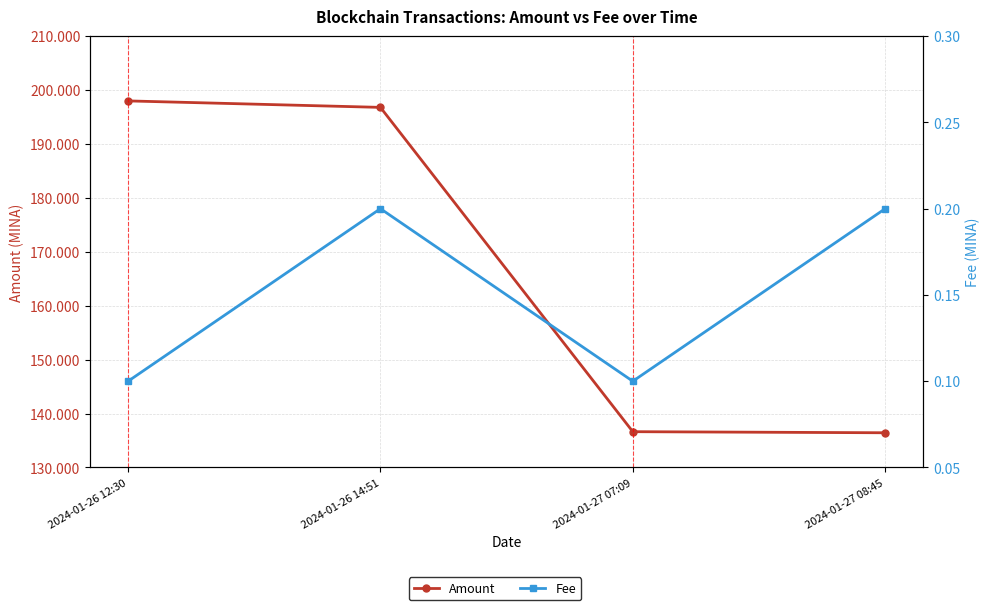

Reading left to right, extract all data points from this chart.

Amount: 2024-01-26 12:30=198.0	2024-01-26 14:51=196.8	2024-01-27 07:09=136.6	2024-01-27 08:45=136.4
Fee: 2024-01-26 12:30=0.1	2024-01-26 14:51=0.2	2024-01-27 07:09=0.1	2024-01-27 08:45=0.2